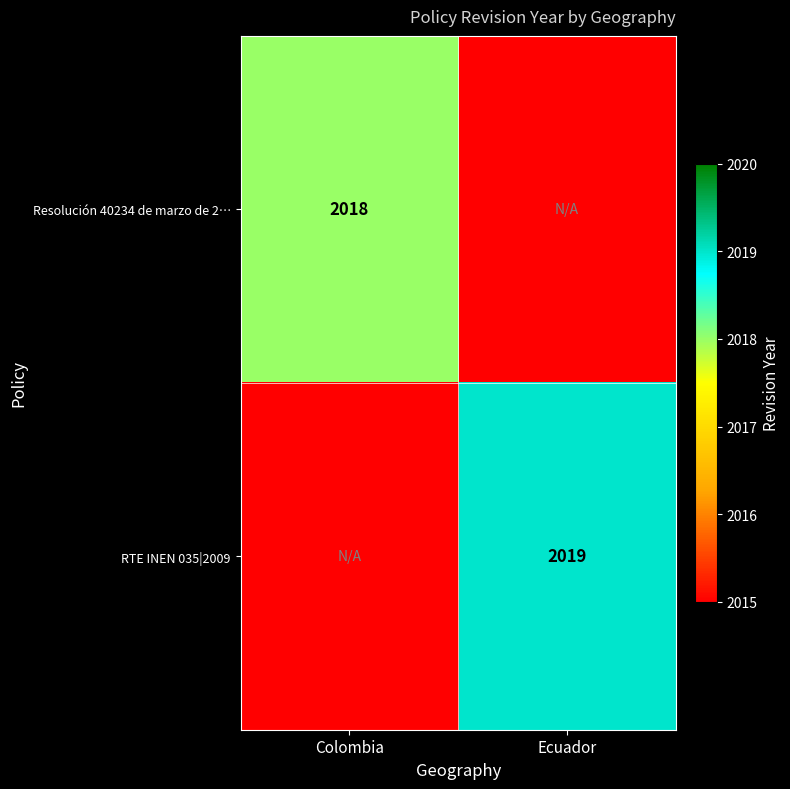

Which label corresponds to the smallest value in the chart?

Colombia